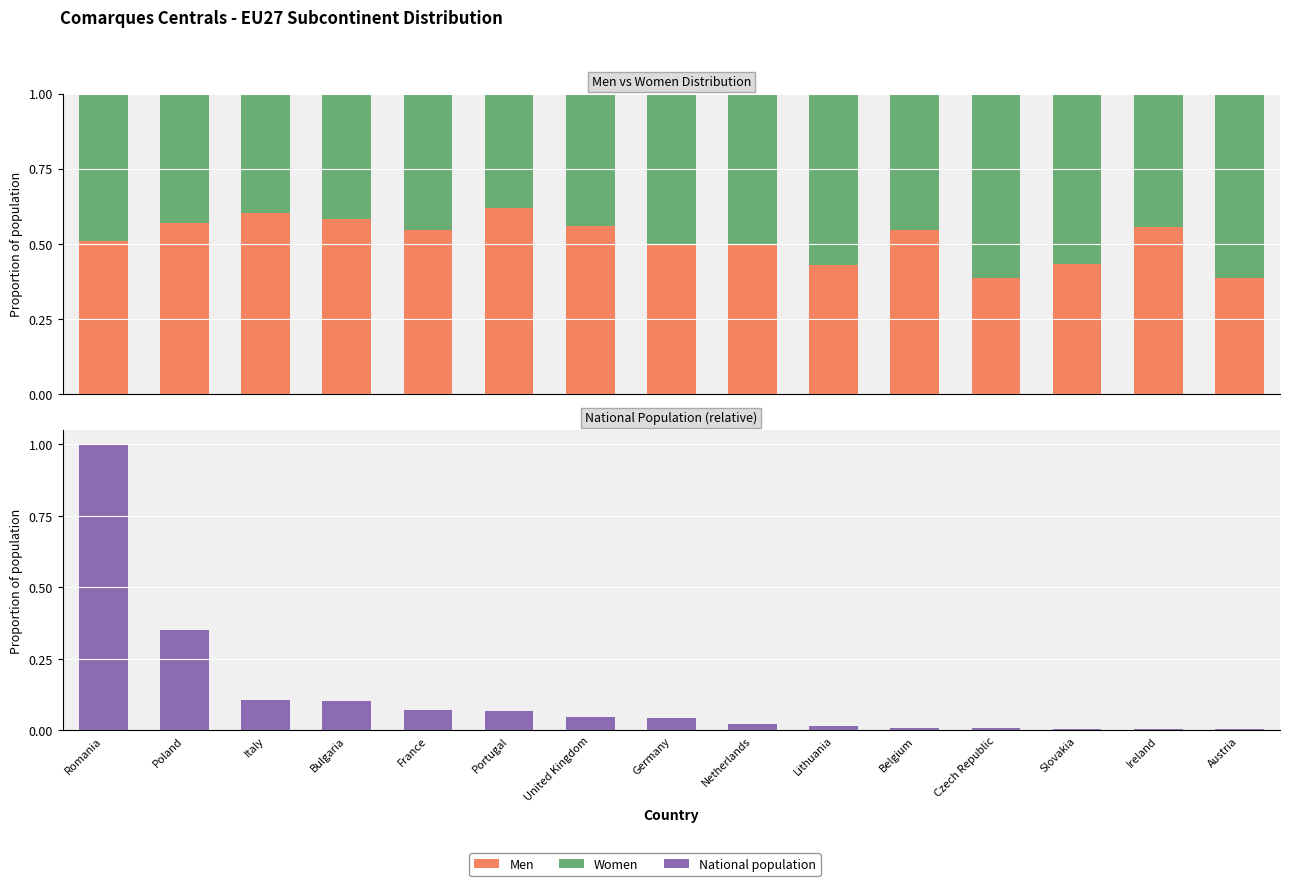

Where is National population (normalized) nearest to the value 0?

Austria